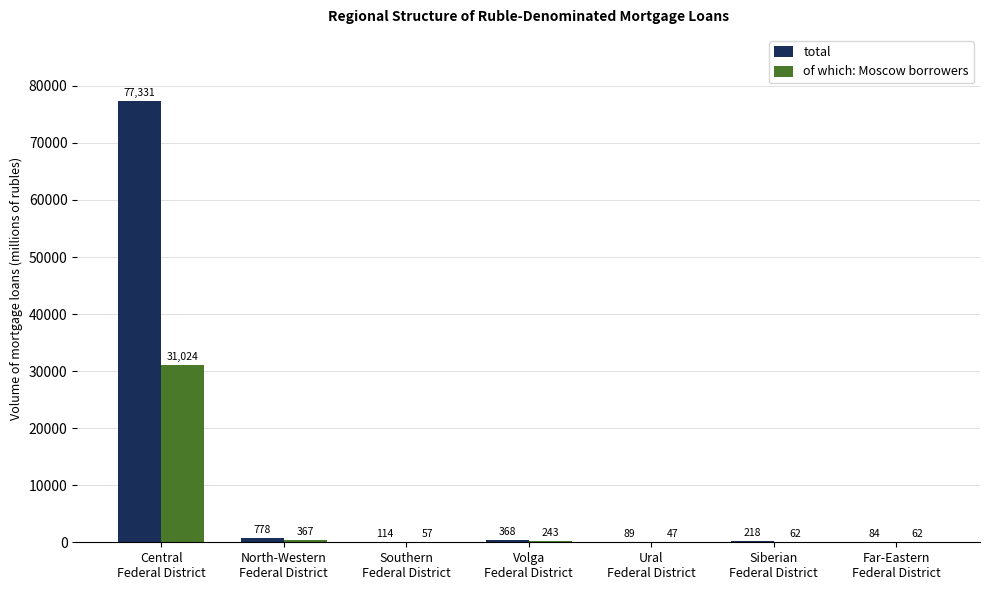

Which series has the largest total across all categories?

total